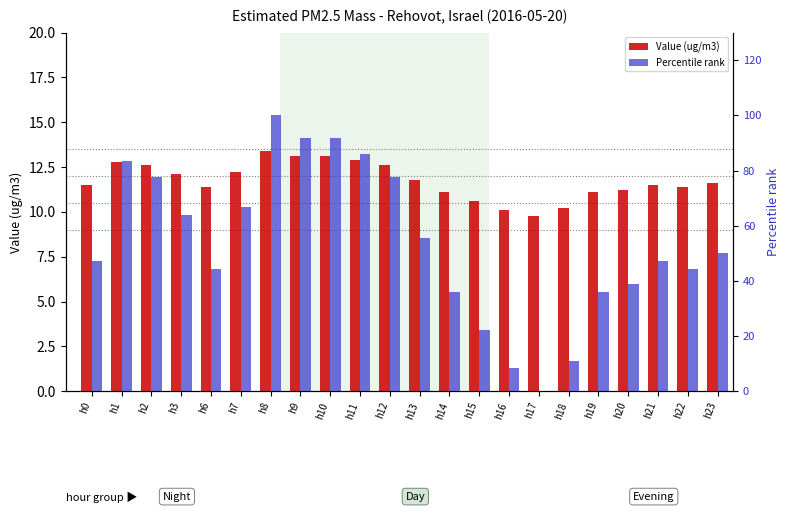

What are all the series names shown in the legend?

Value (ug/m3), Percentile rank